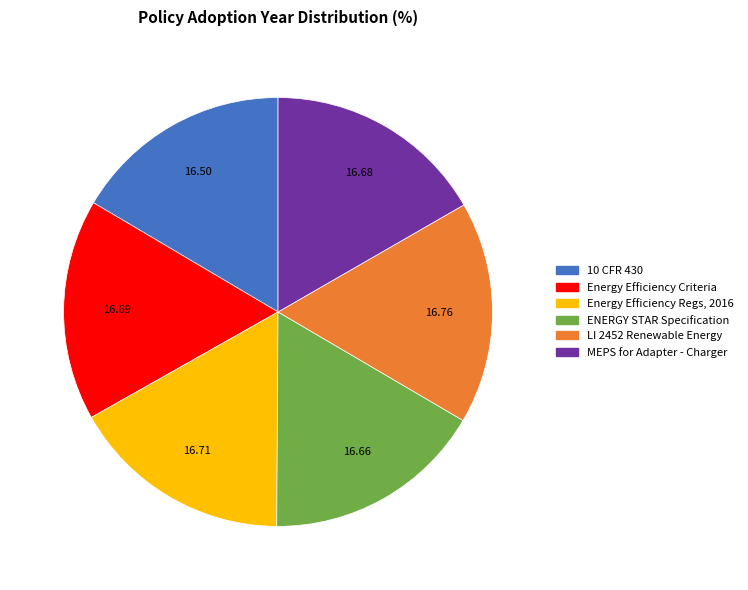

Is there any slice that represents more than half of the pie?

No